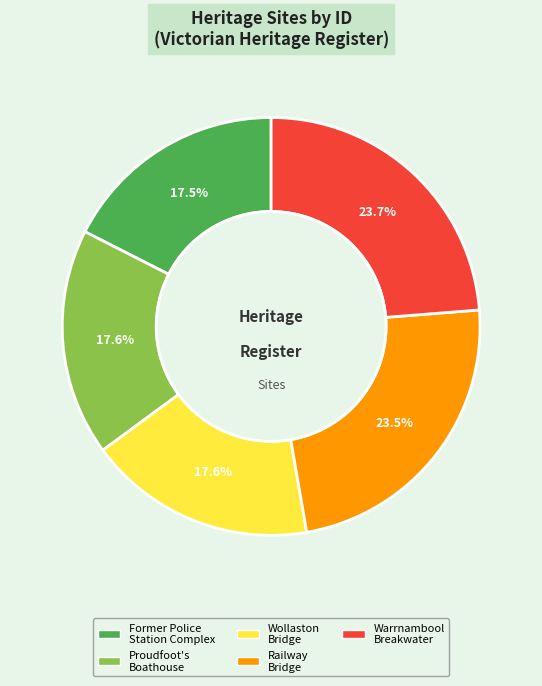

How many slices are in this pie chart?

5